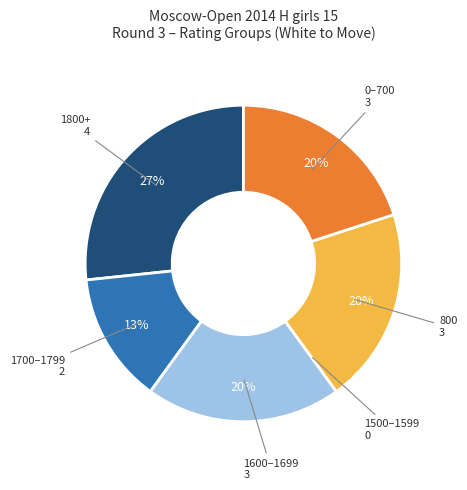

Between 1700–1799 and 800, which is larger?

800